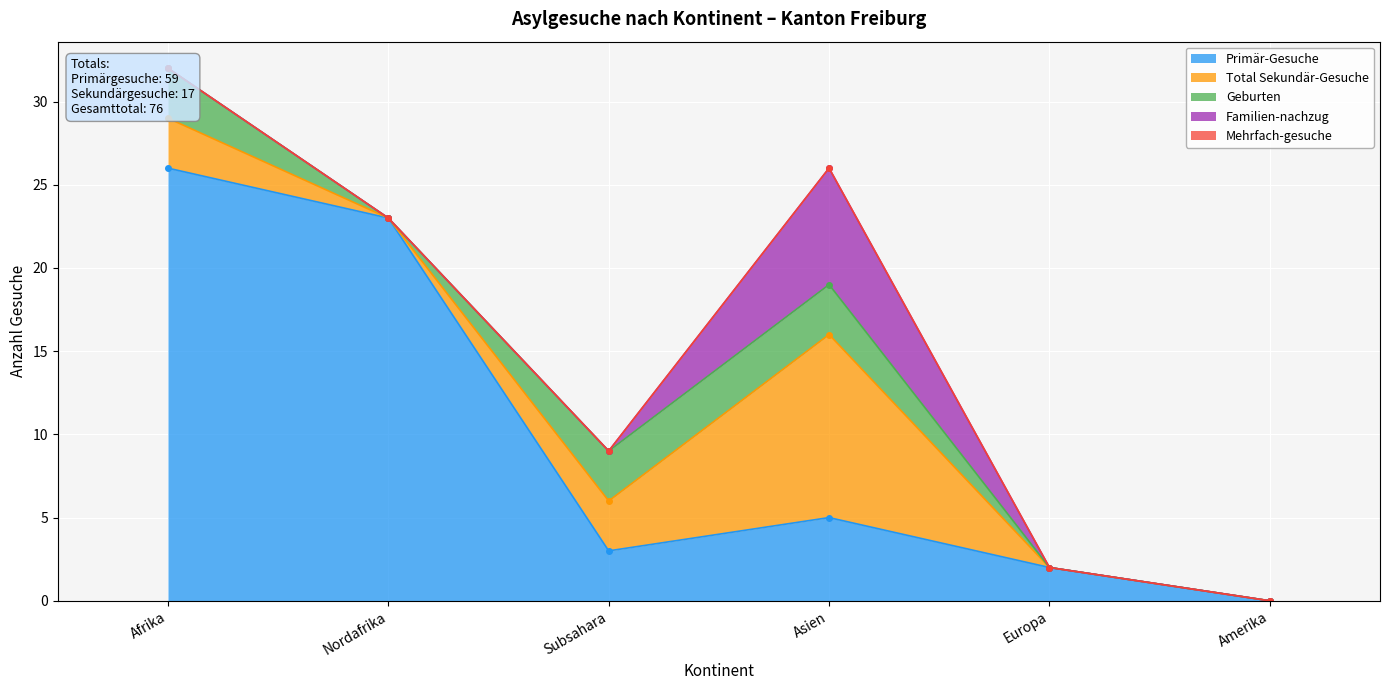

Which series has the largest total across all categories?

Primär-Gesuche